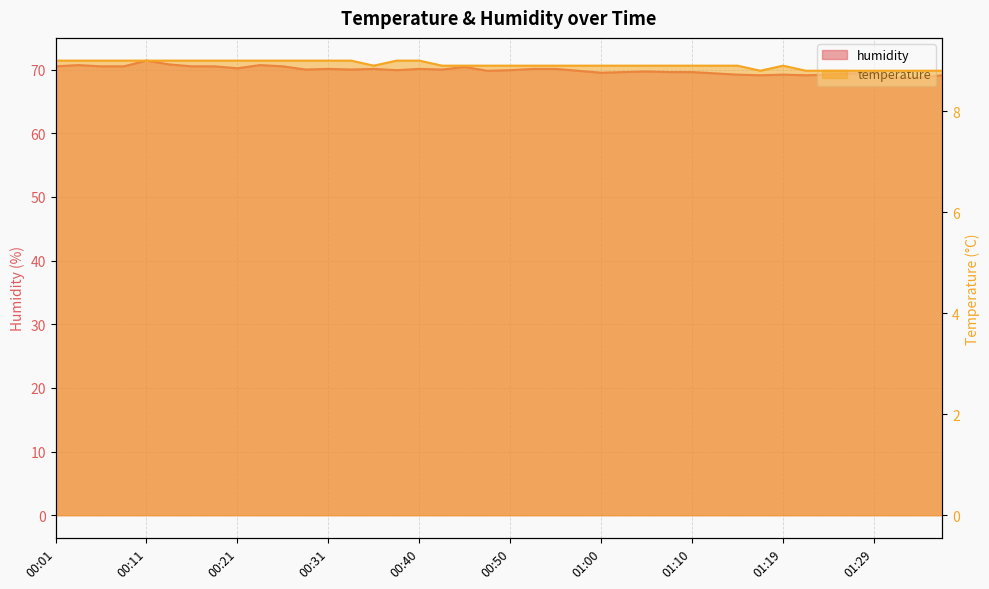

Is the value of temperature at 00:33 greater than the value of humidity at 01:32?

No